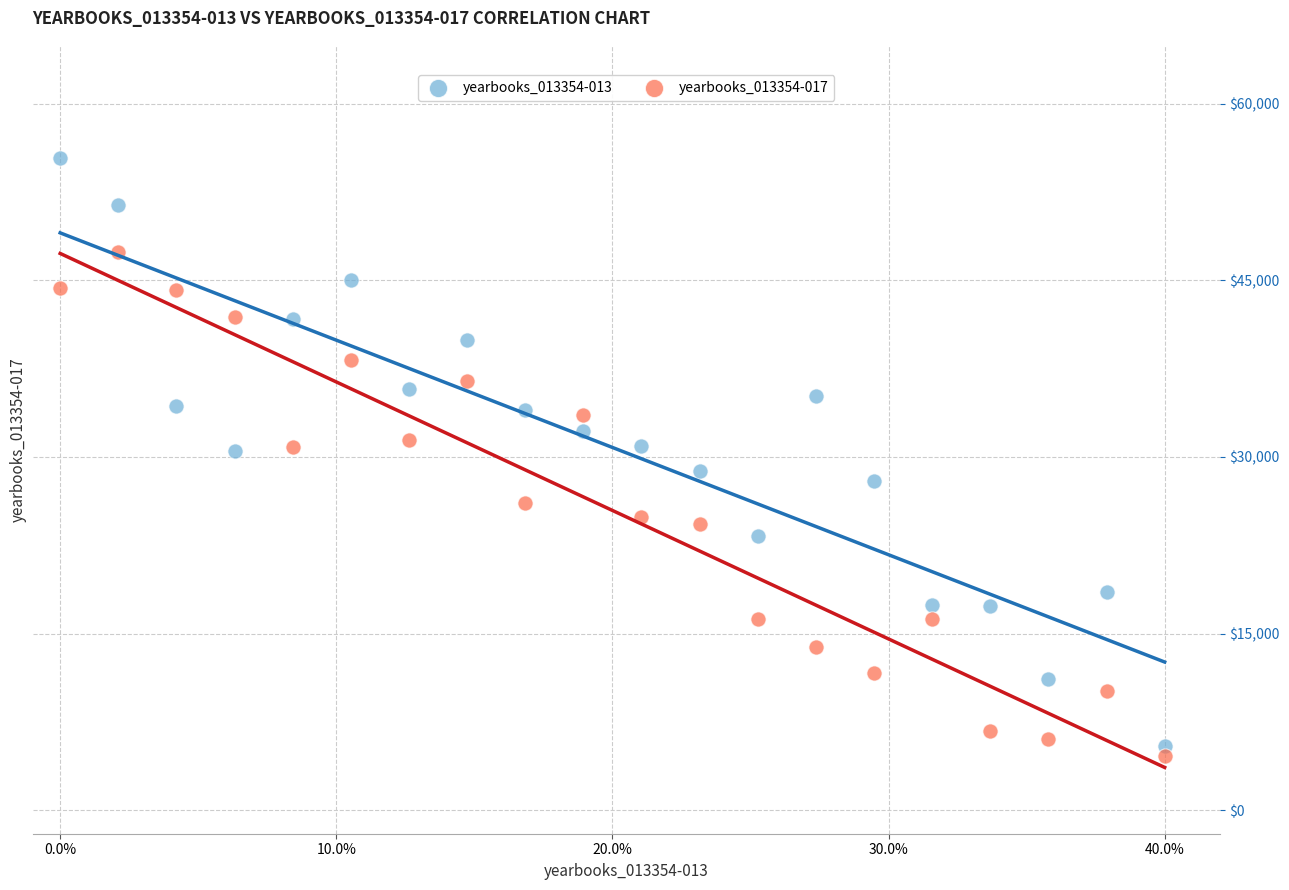

Which series has the widest spread of Y values?

yearbooks_013354-013